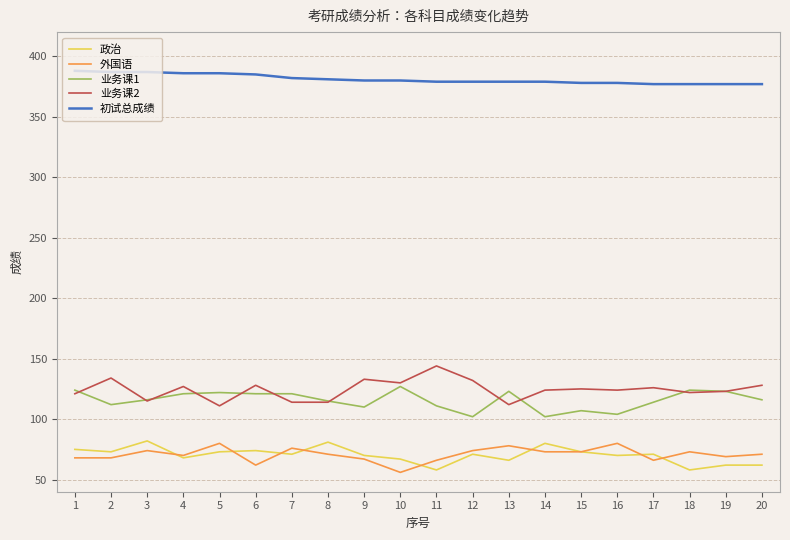

Which series has the largest total across all categories?

初试总成绩